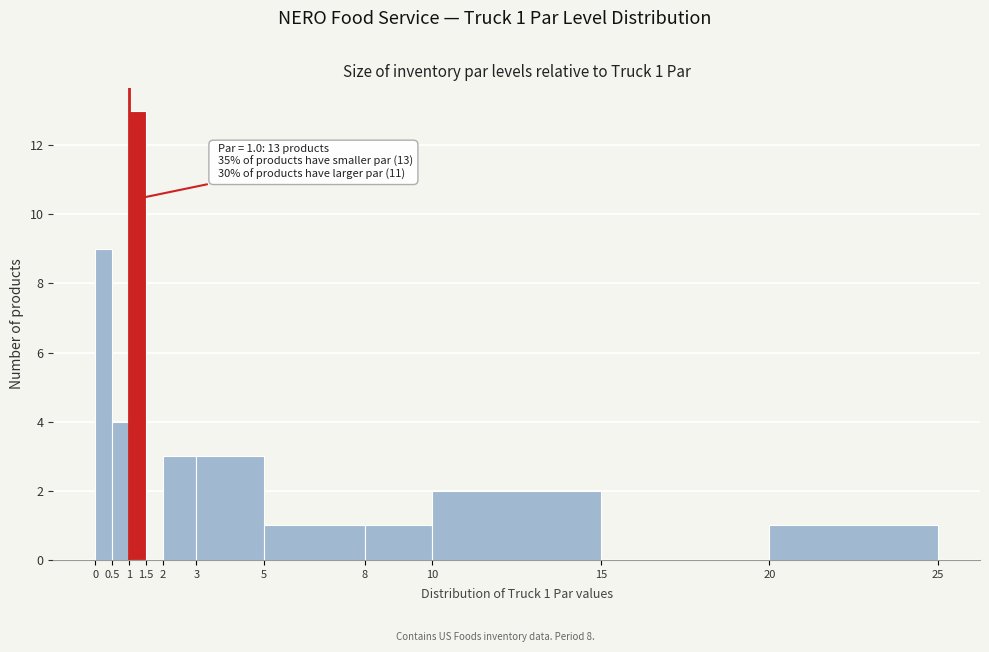

Which range on the x-axis has the tallest bar?

1 to 1.5